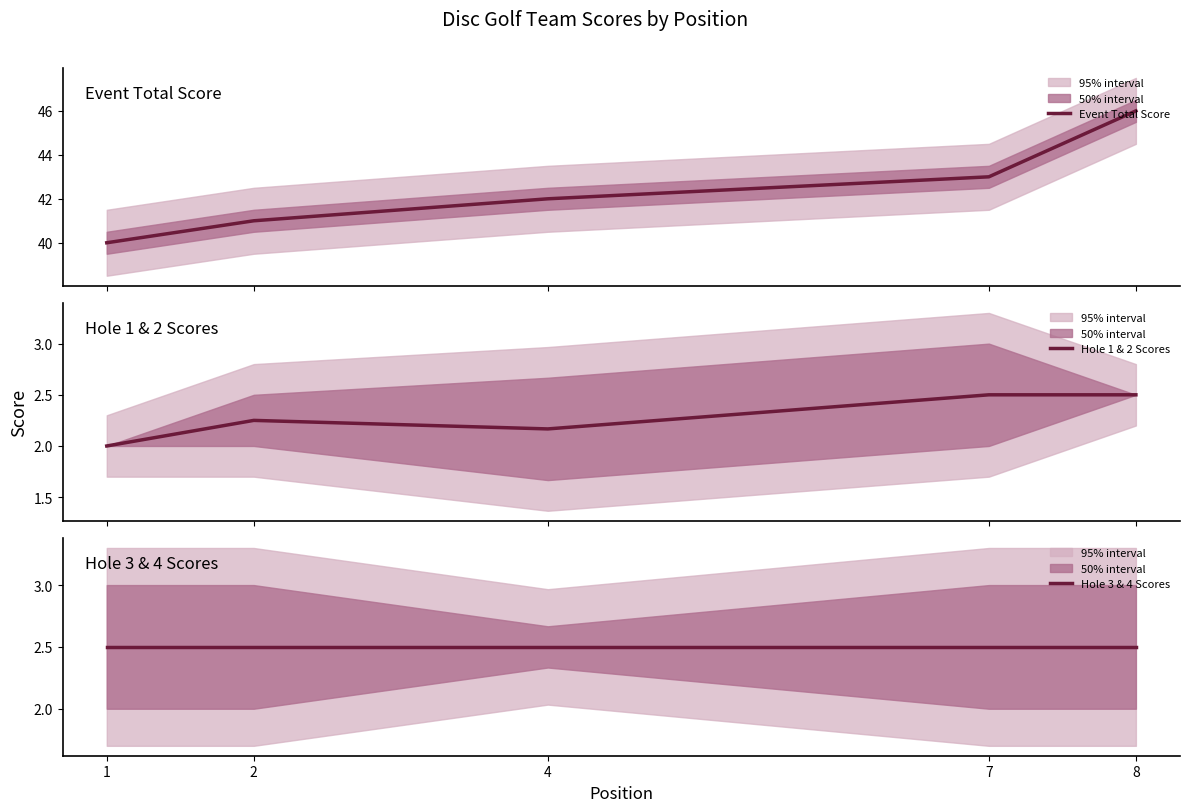

At which label does Hole 3 & 4 Scores reach its minimum?

1